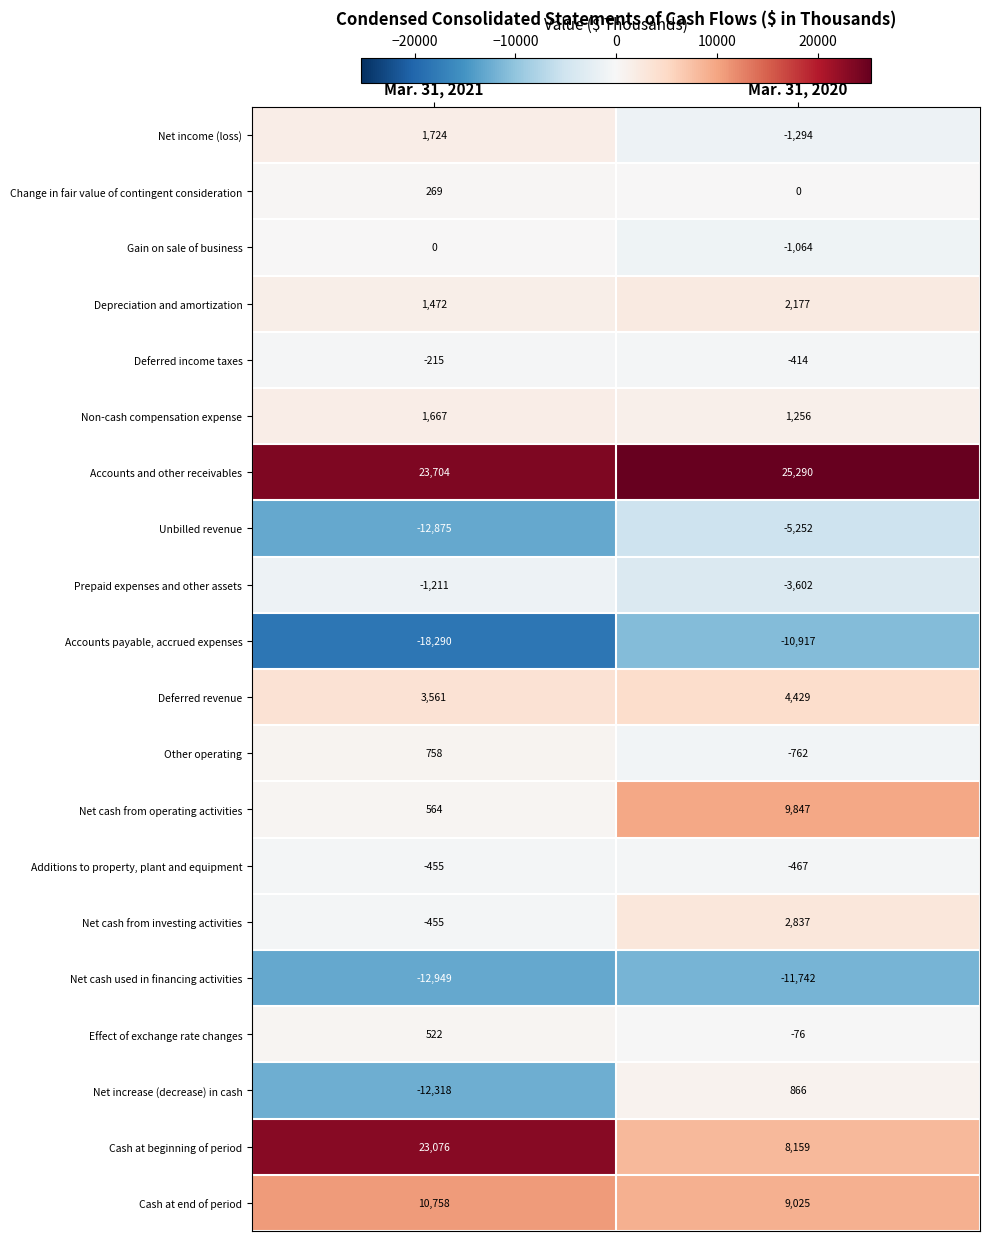

What is the approximate value of Net cash from investing activities at Mar. 31, 2020, to the nearest 50?

2850